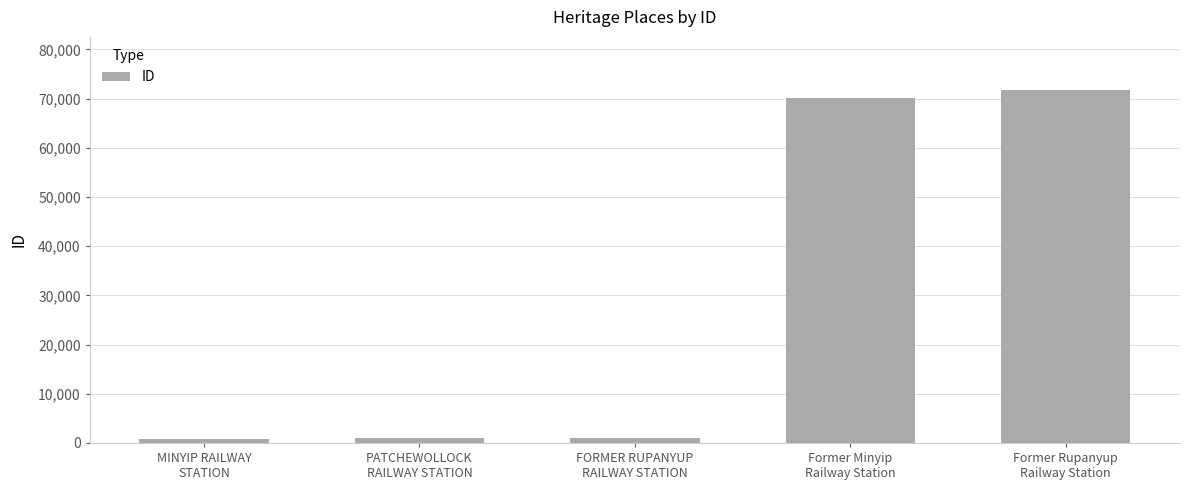

What is the sum of all values?

144606